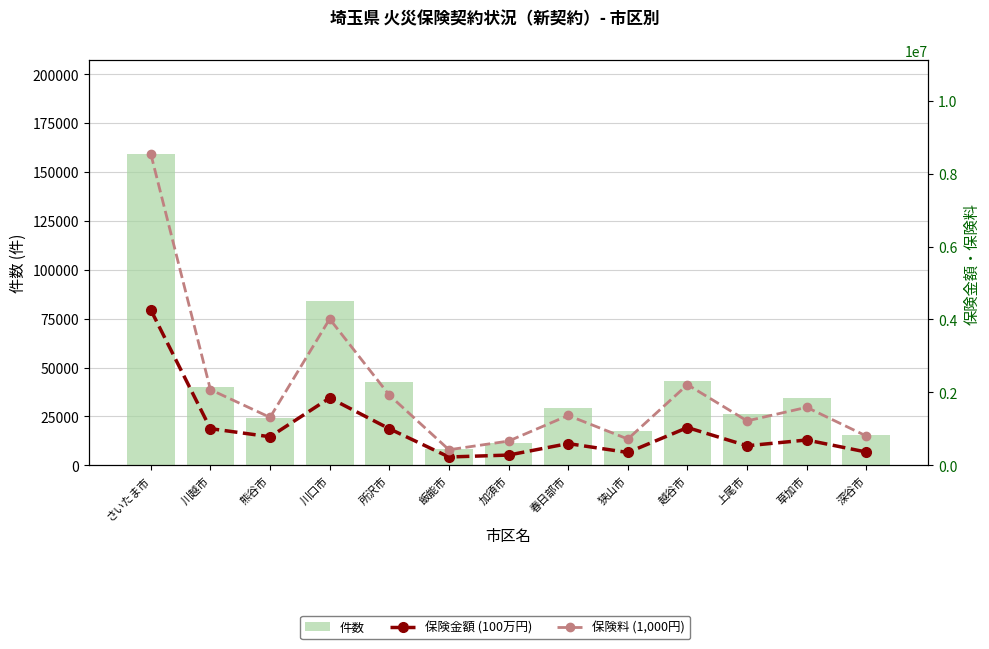

Which has a higher value, 越谷市 or 上尾市?

越谷市